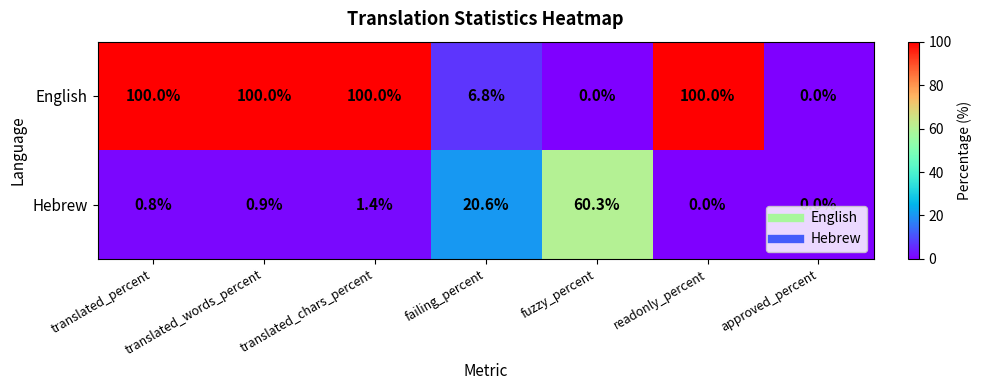

Read the Hebrew value at translated_chars_percent.

1.4